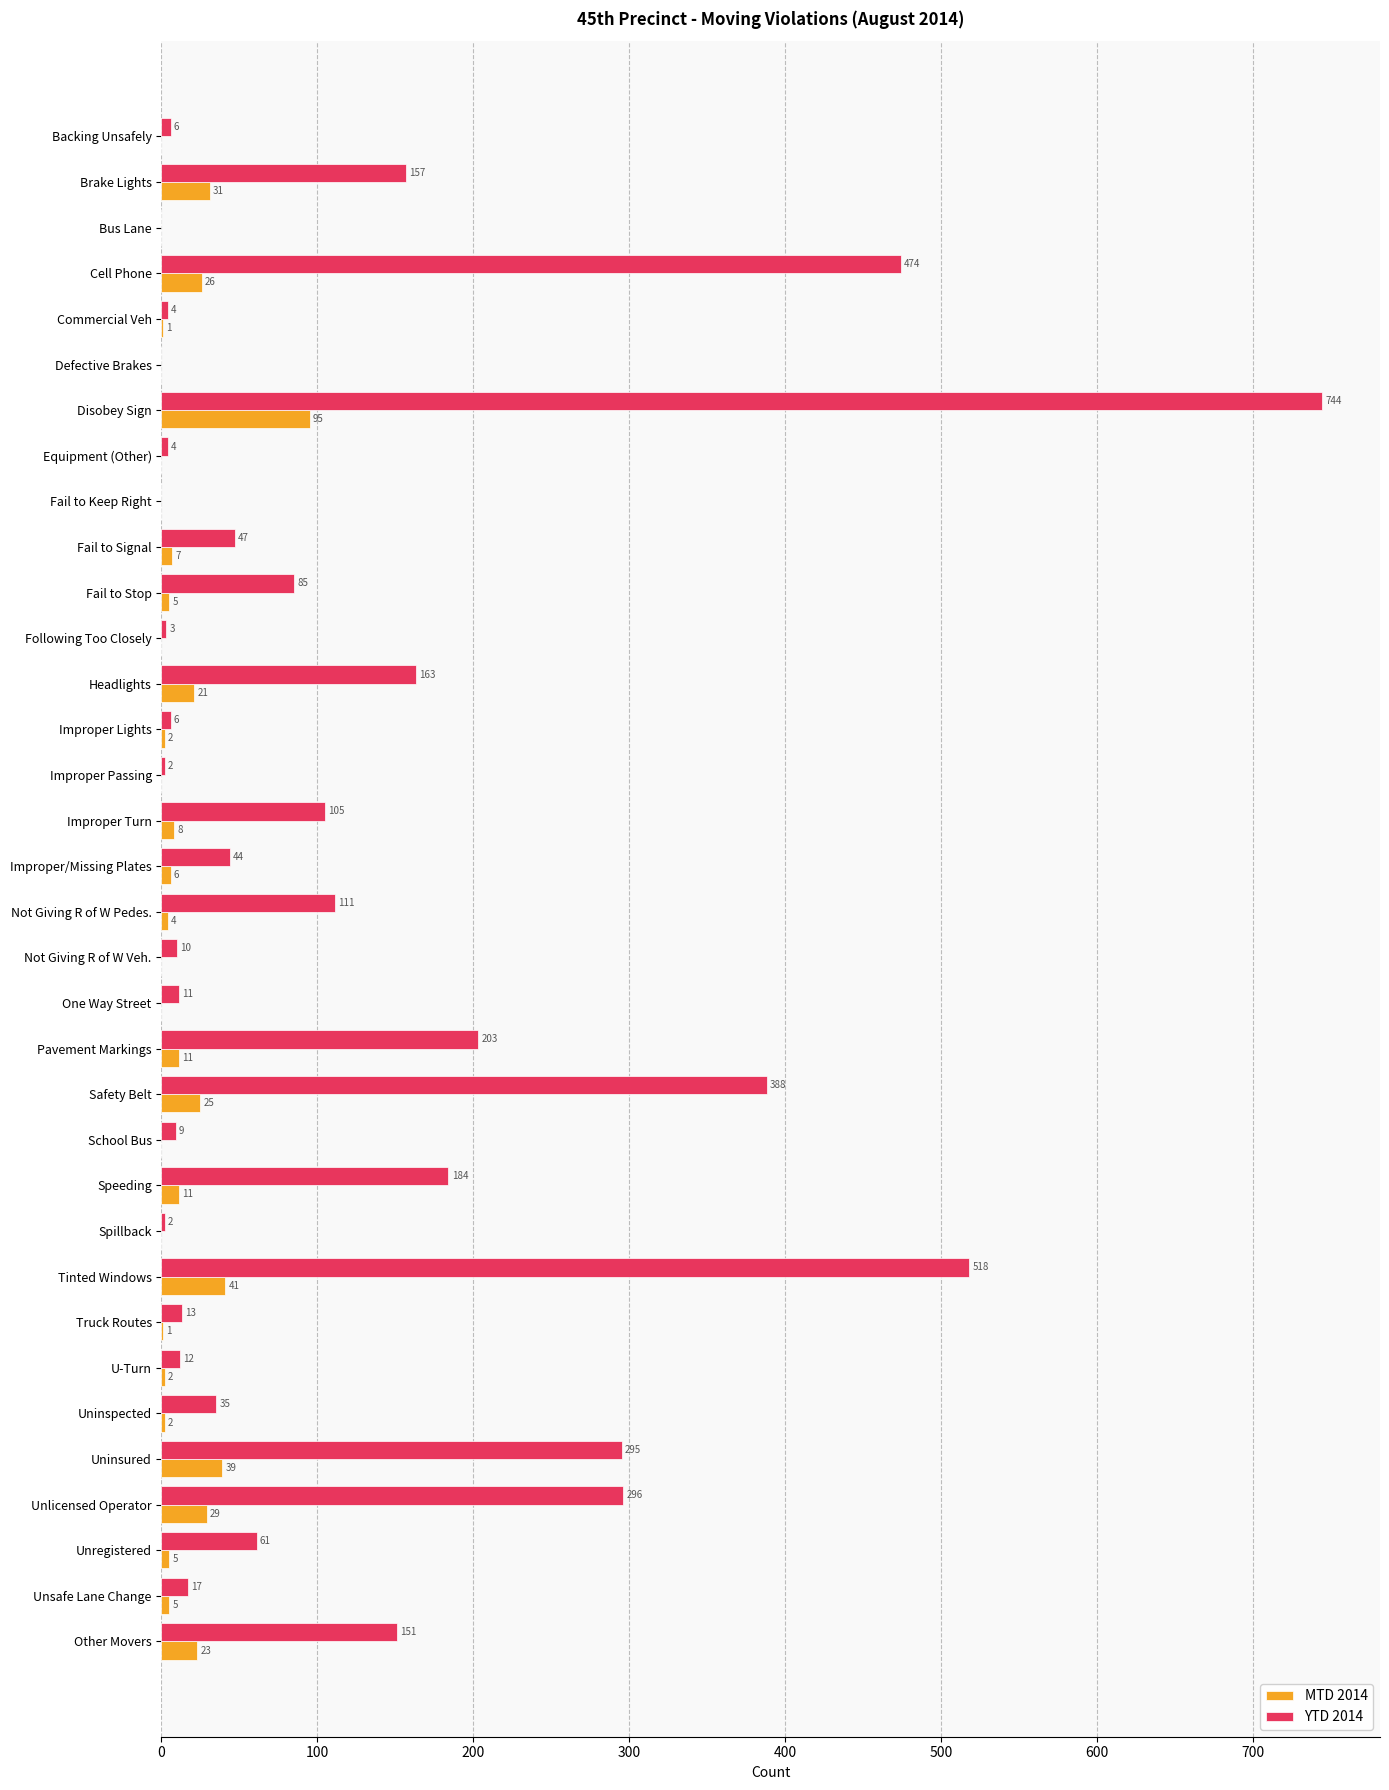

Which series has the largest total across all categories?

YTD 2014